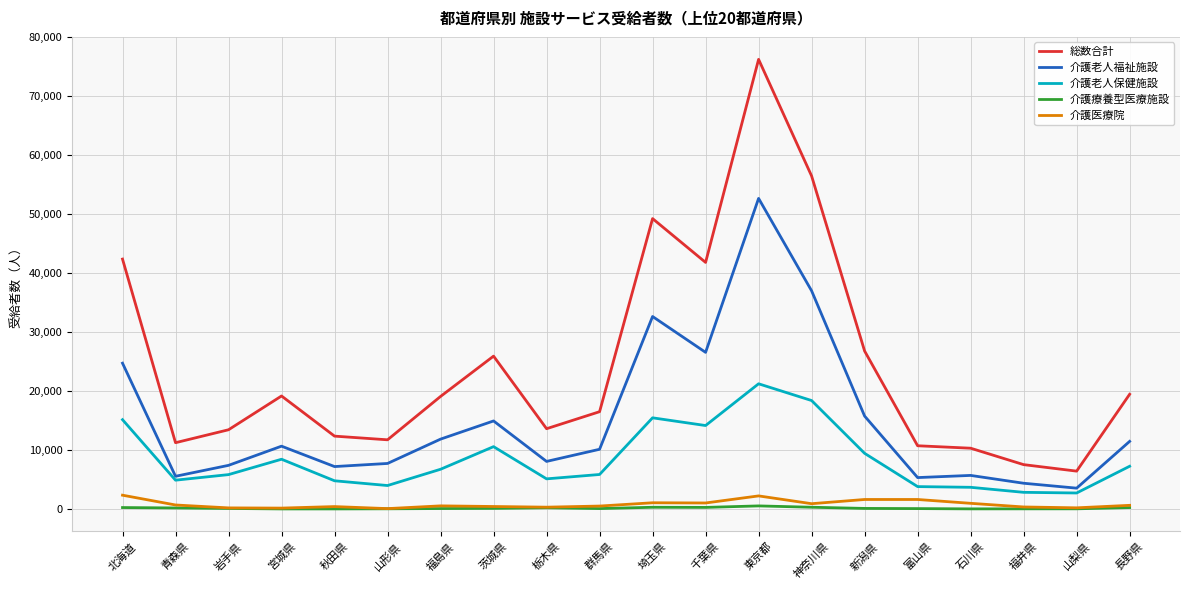

What position from the right is 東京都?

8